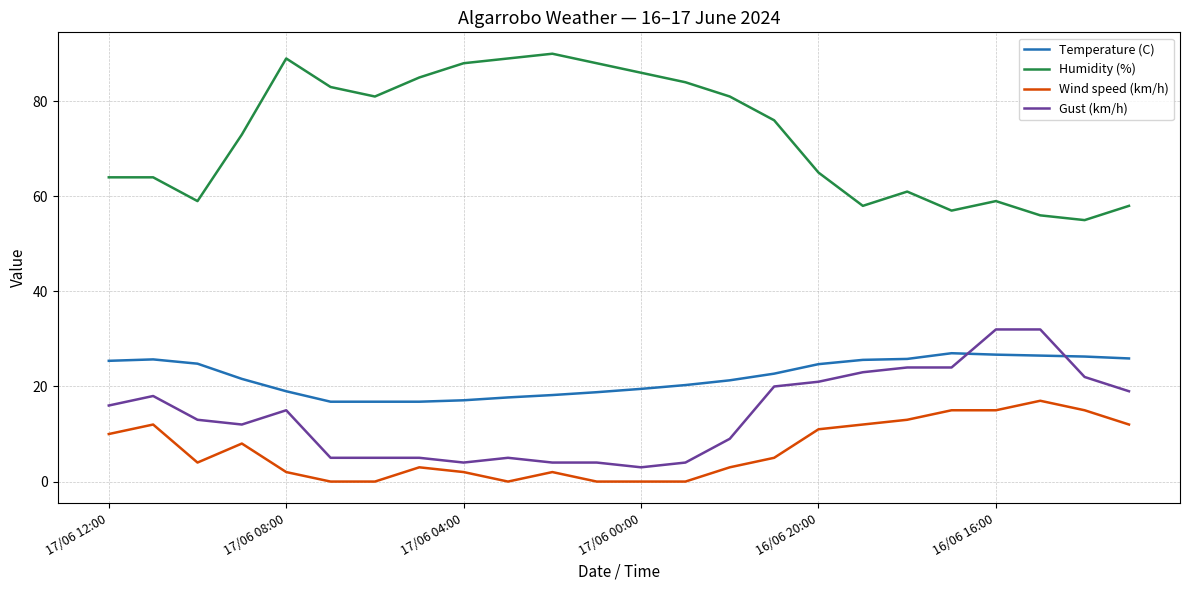

True or false: Gust (km/h) and Humidity (%) intersect in this chart.

False